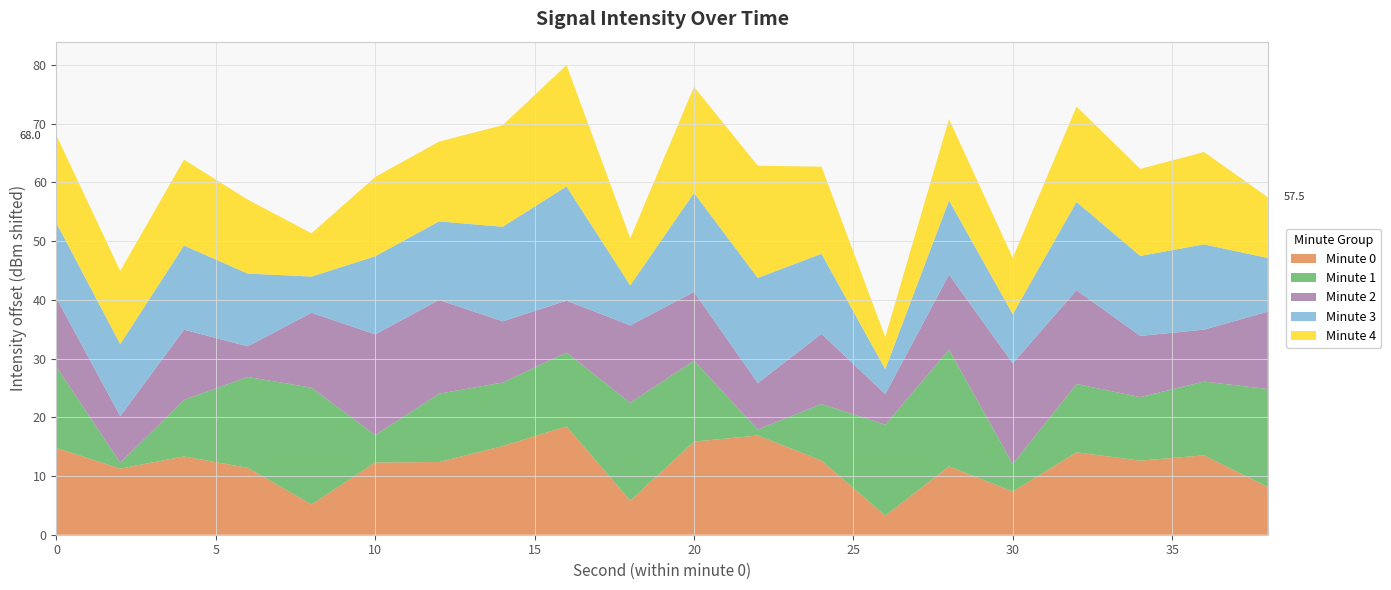

What are all the series names shown in the legend?

Minute 0, Minute 1, Minute 2, Minute 3, Minute 4